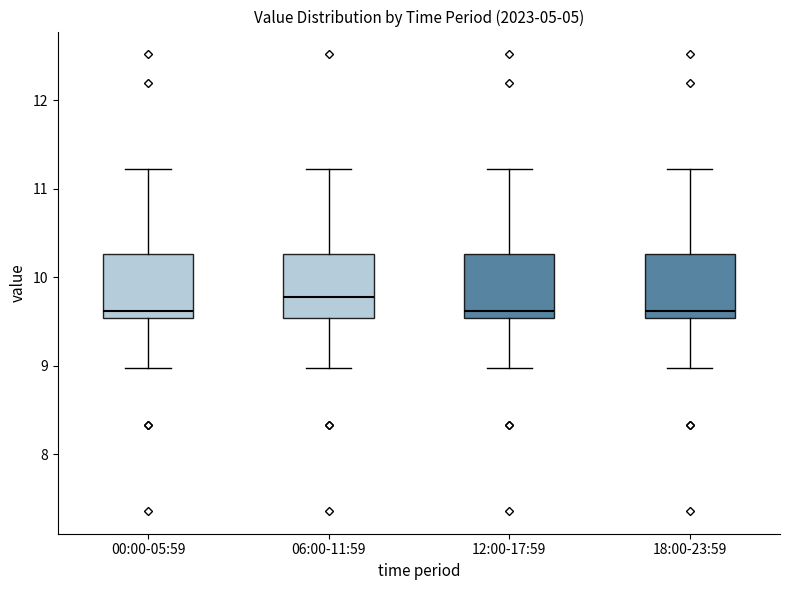

Reading left to right, transcribe this box plot: for each box, give where its median line is, the range the box spans, and where its two whiskers end, as read against the y-axis. The values are not printed on the chart, so give them approximately, as read against the axis.

00:00-05:59: median 9.6, box 9.5 to 10.3, whiskers 9.0 to 11.2
06:00-11:59: median 9.8, box 9.5 to 10.3, whiskers 9.0 to 11.2
12:00-17:59: median 9.6, box 9.5 to 10.3, whiskers 9.0 to 11.2
18:00-23:59: median 9.6, box 9.5 to 10.3, whiskers 9.0 to 11.2